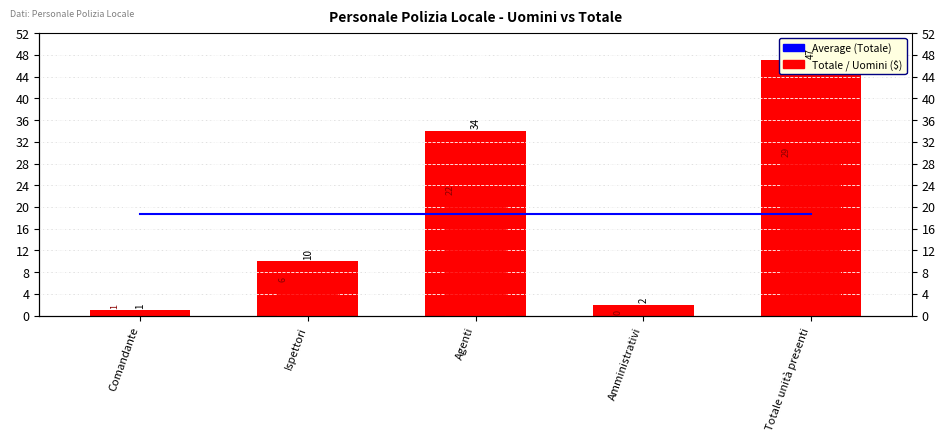

Are the bars grouped side by side (vs. stacked)?

Yes